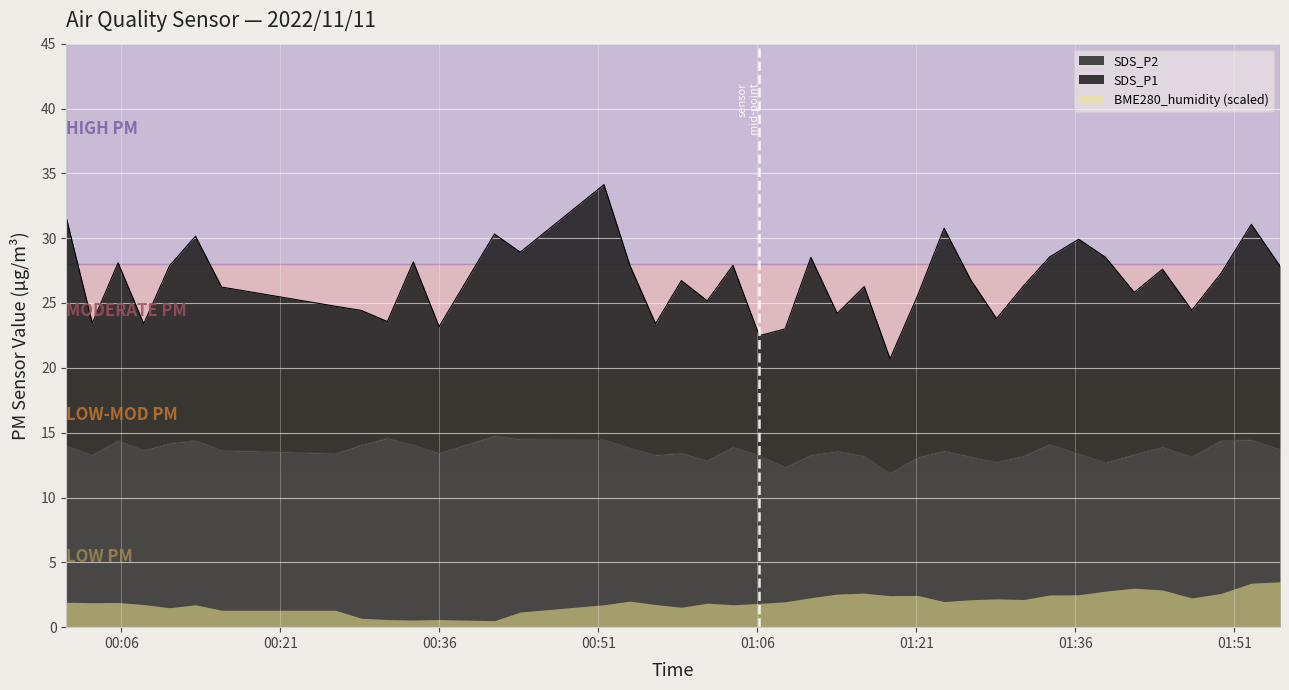

Does the chart display data point markers on the line(s)?

No